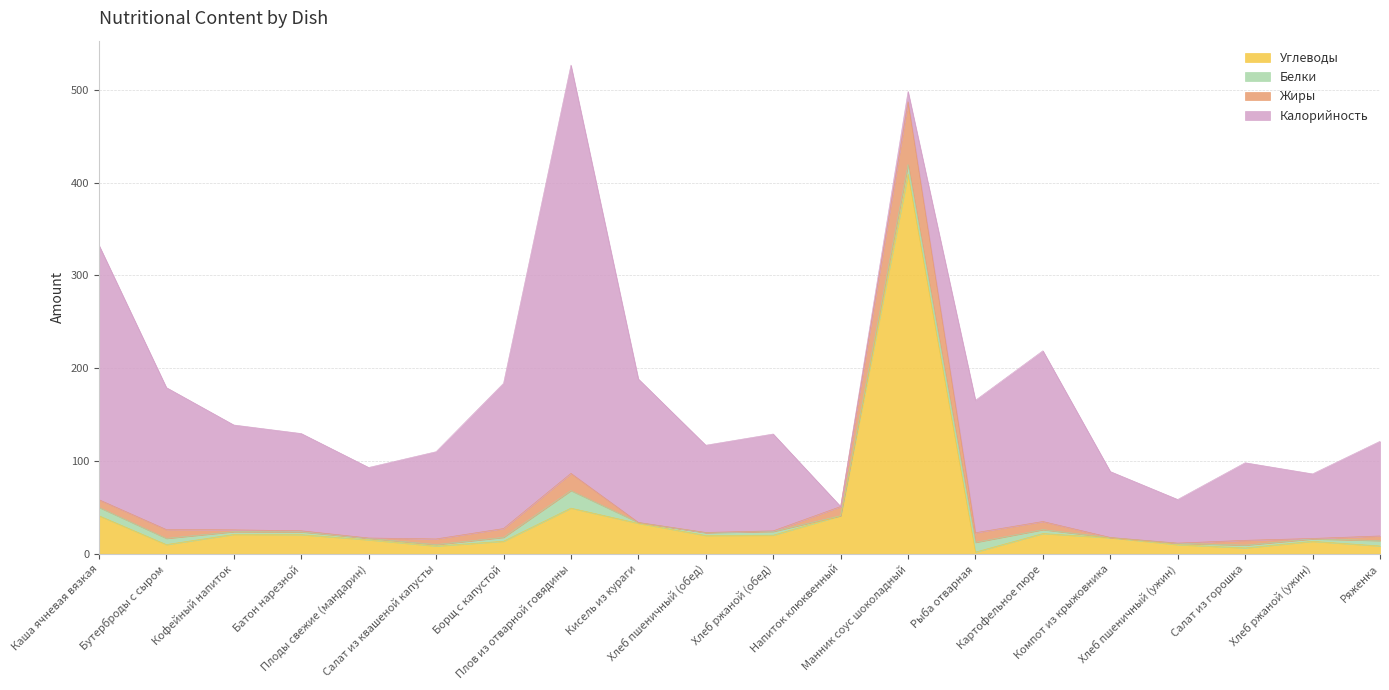

What is the sum of the Углеводы values at Плоды свежие (мандарин) and Батон нарезной?

35.6